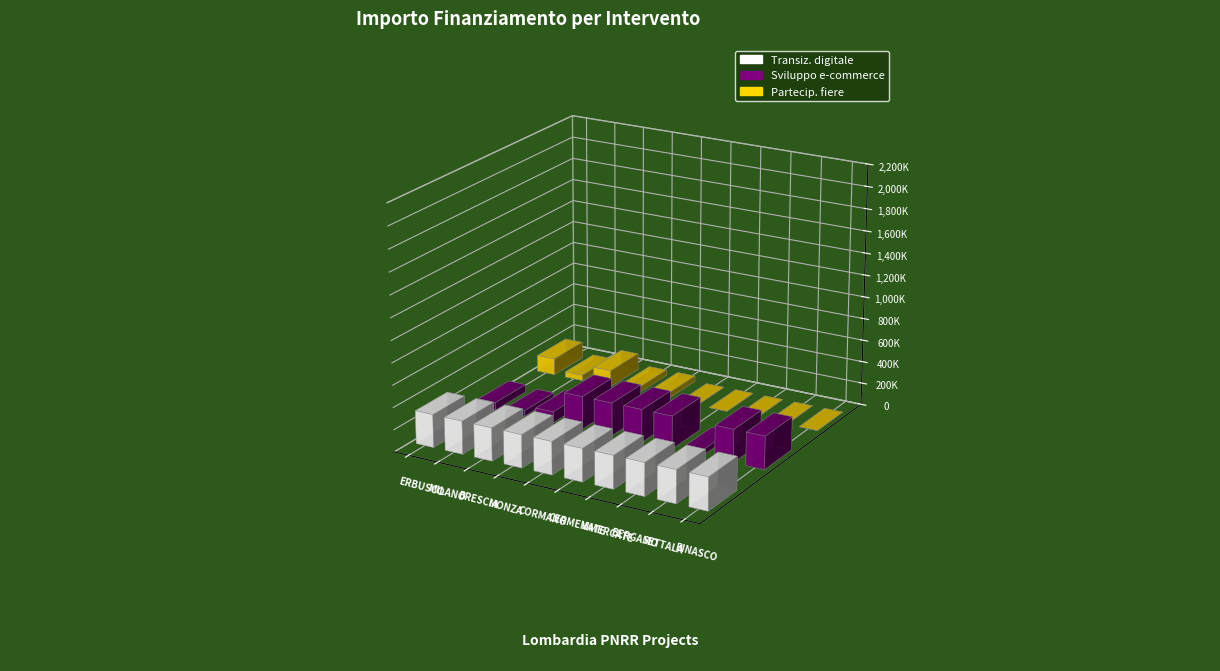

Reading left to right, list all the values displayed in this chart.

Transizione digitale ed ecologica: 300000	300000	300000	300000	300000	300000	300000	300000	300000	300000
Sviluppo del commercio elettronico: 70000	50000	100000	300000	300000	300000	300000	50000	300000	300000
Partecipazione delle pmi a fiere: 150000	50000	150000	50000	50000	0	0	0	0	0